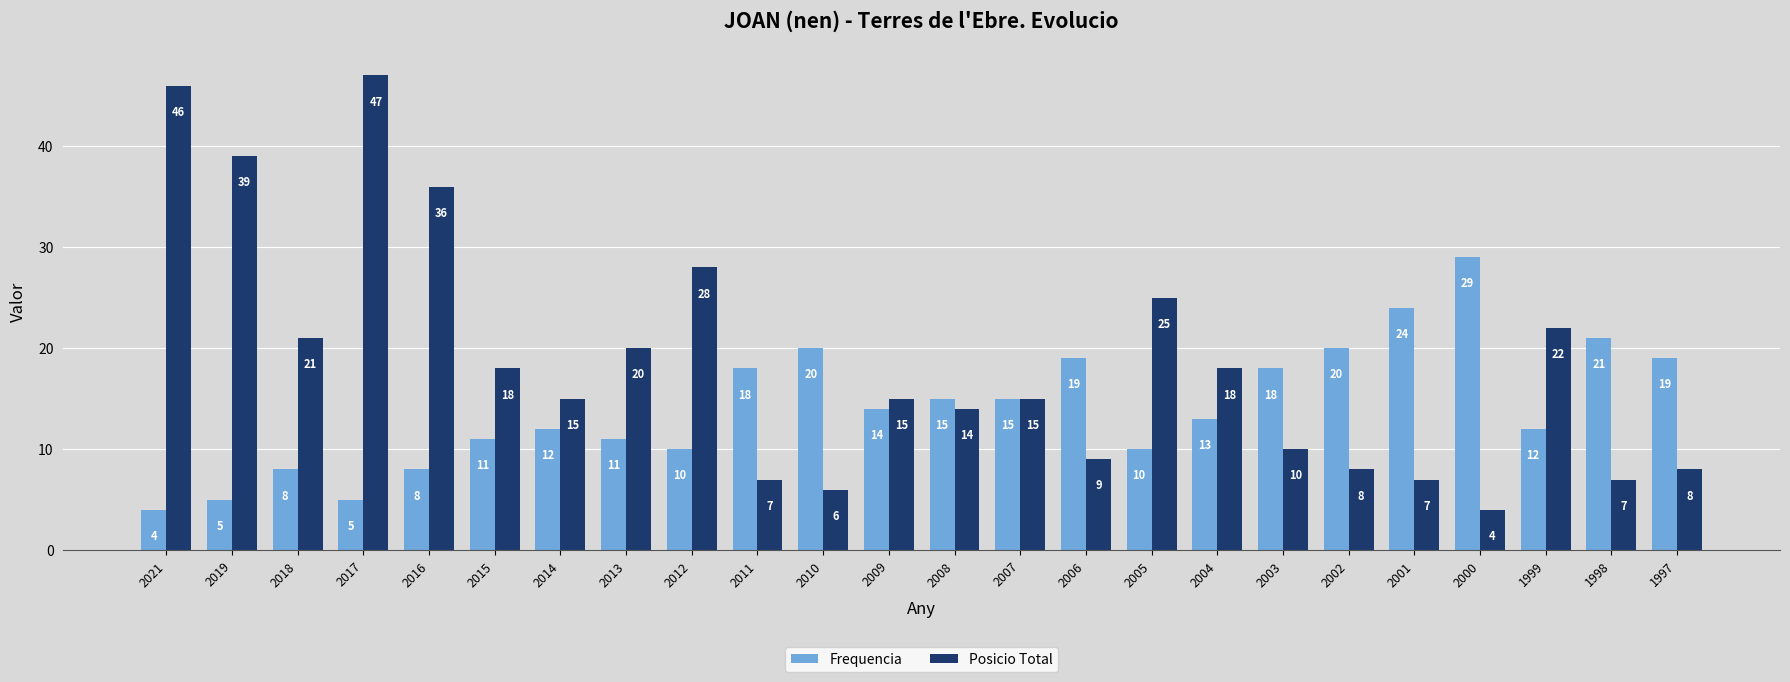

How many data points does each series have?

24